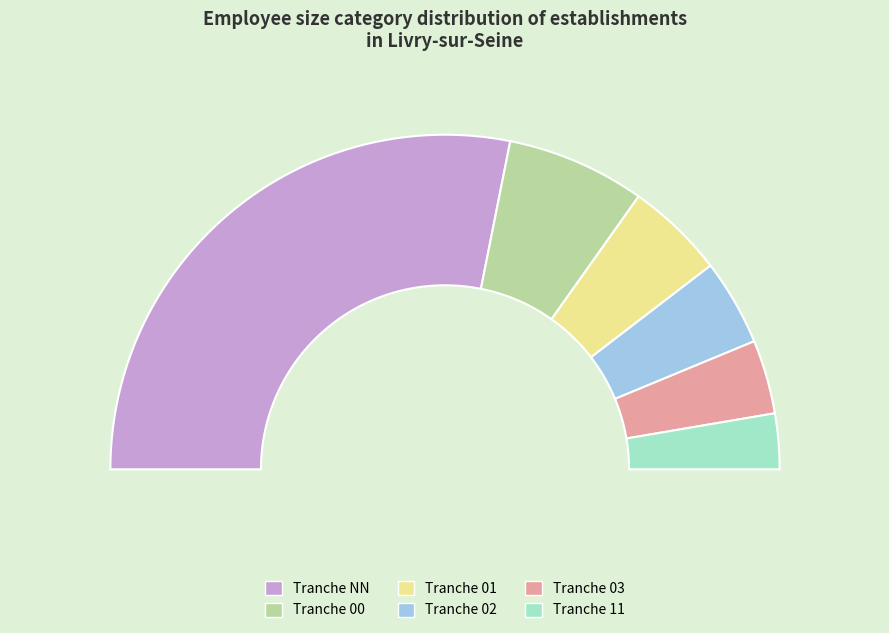

Which category has the biggest portion of the pie?

NN